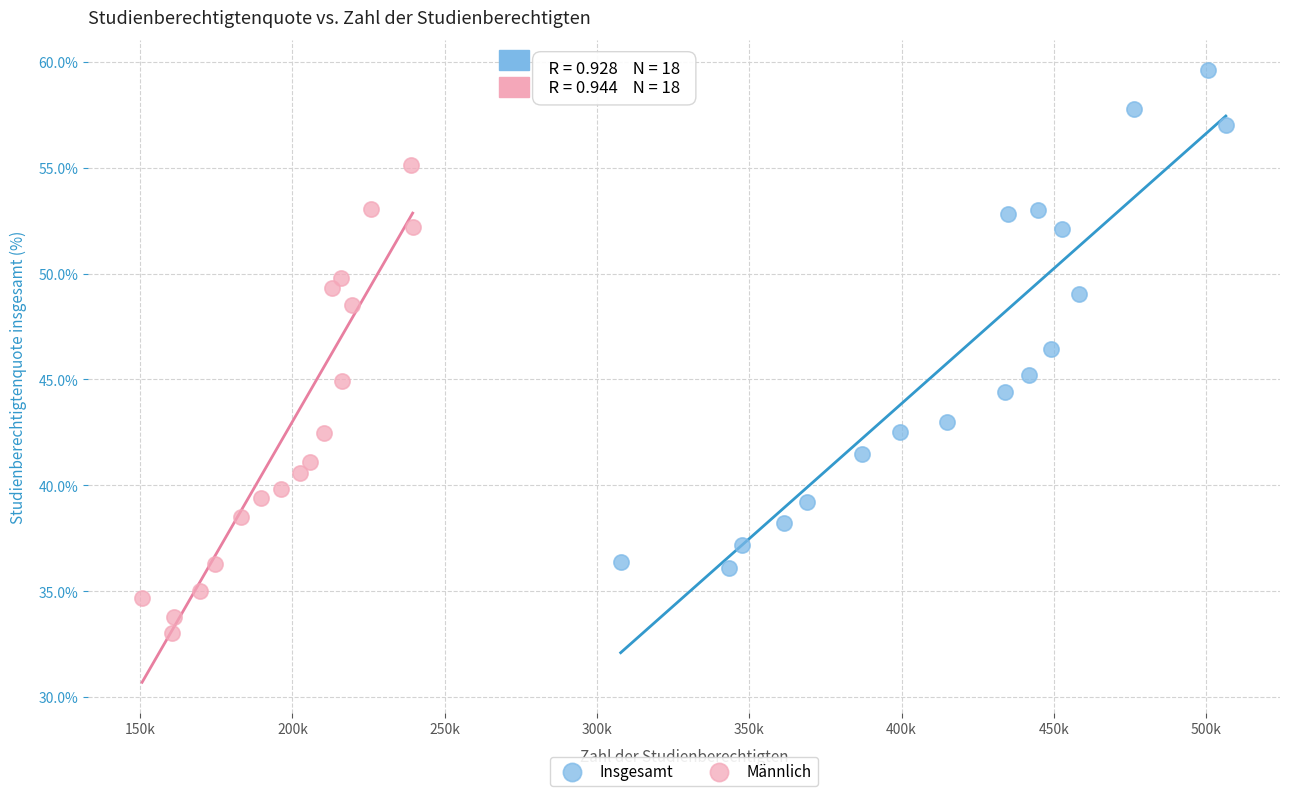

Which series contains the lowest Y value?

Männlich